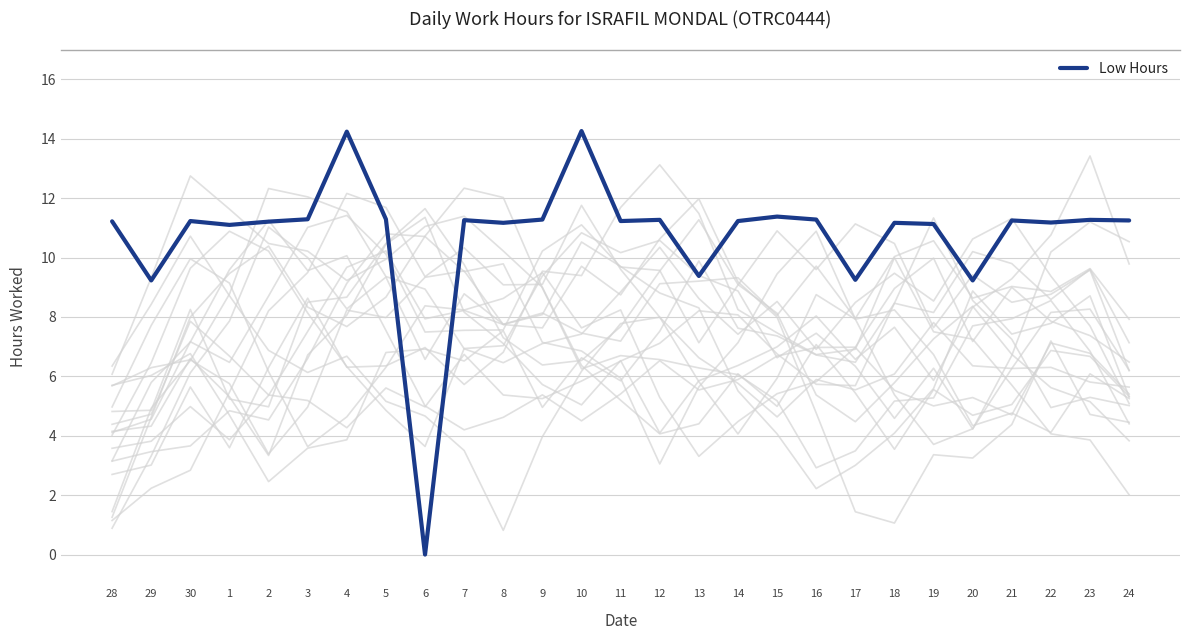

Read the value at 29.

9.2